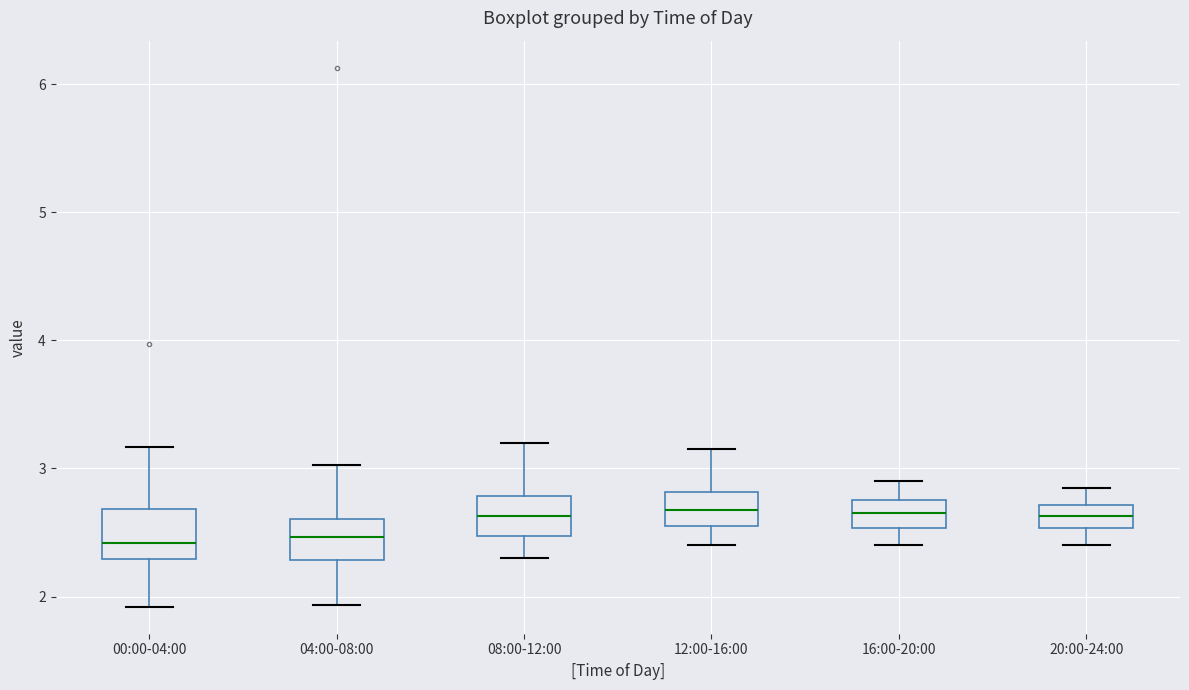

Reading left to right, transcribe this box plot: for each box, give where its median line is, the range the box spans, and where its two whiskers end, as read against the y-axis. The values are not printed on the chart, so give them approximately, as read against the axis.

00:00-04:00: median 2.4, box 2.3 to 2.7, whiskers 1.9 to 3.2
04:00-08:00: median 2.5, box 2.3 to 2.6, whiskers 1.9 to 3.0
08:00-12:00: median 2.6, box 2.5 to 2.8, whiskers 2.3 to 3.2
12:00-16:00: median 2.7, box 2.6 to 2.8, whiskers 2.4 to 3.2
16:00-20:00: median 2.7, box 2.5 to 2.8, whiskers 2.4 to 2.9
20:00-24:00: median 2.6, box 2.5 to 2.7, whiskers 2.4 to 2.9